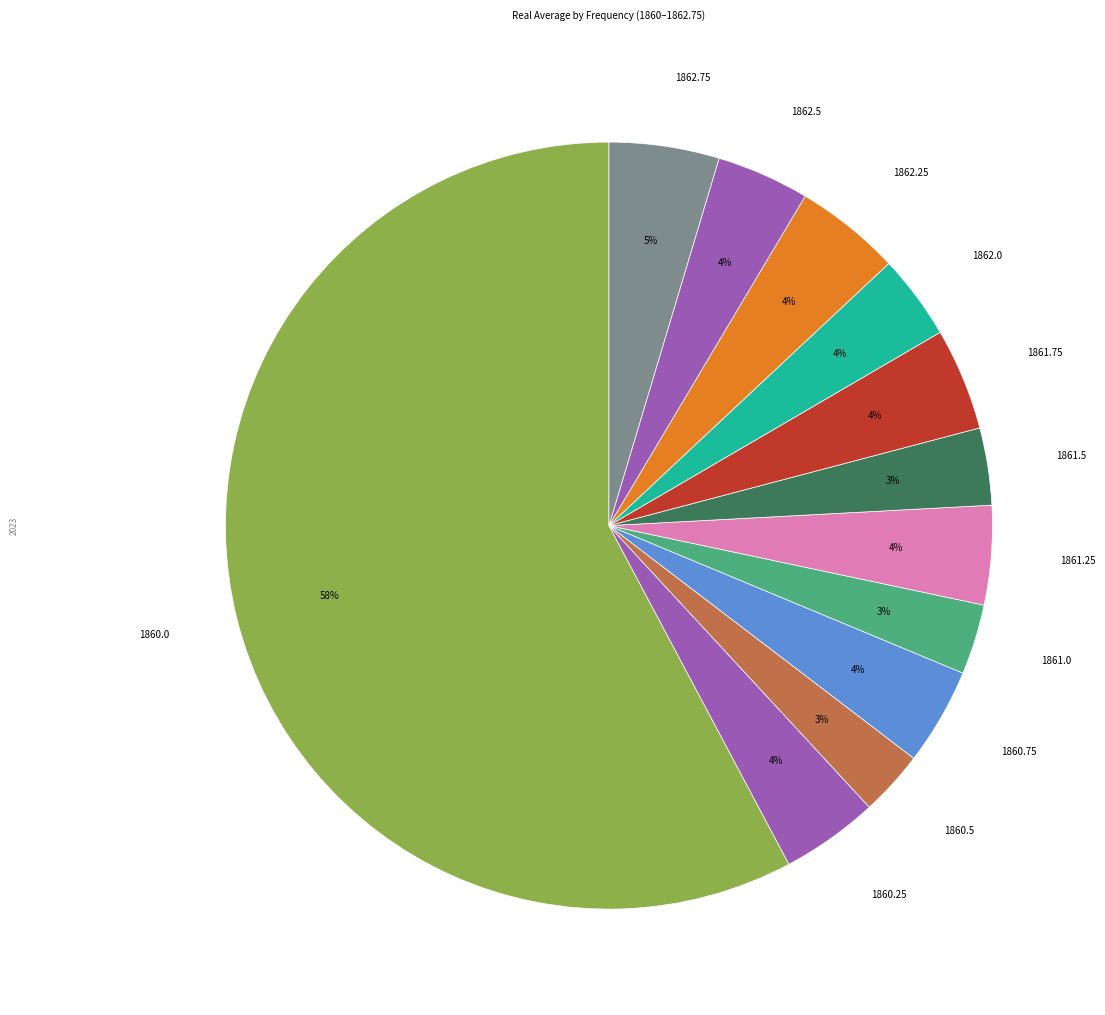

To the nearest percent, what is the average slice percentage?

8%